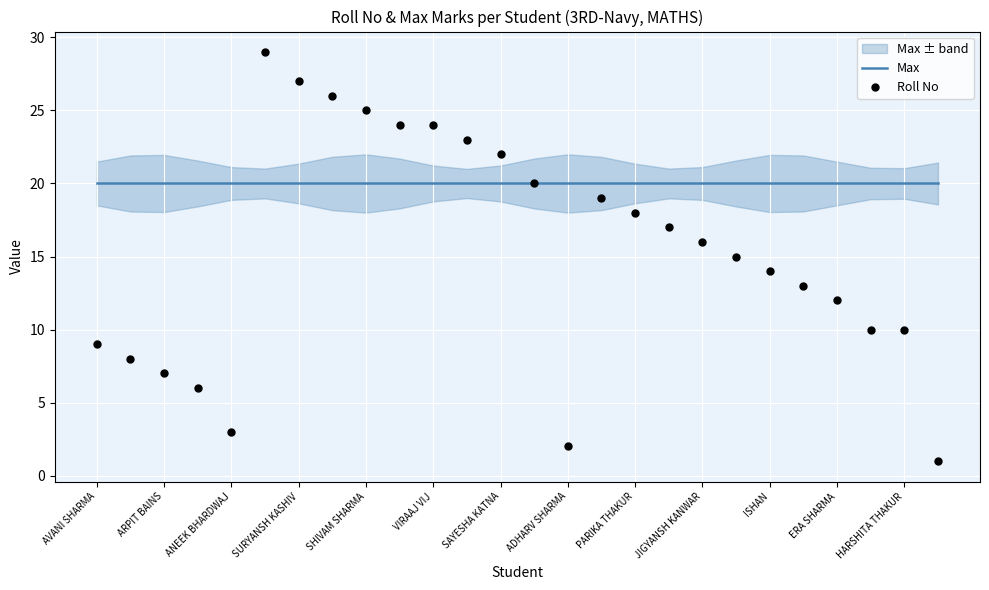

What is the value of the Roll No point at the 5th from the left?

3